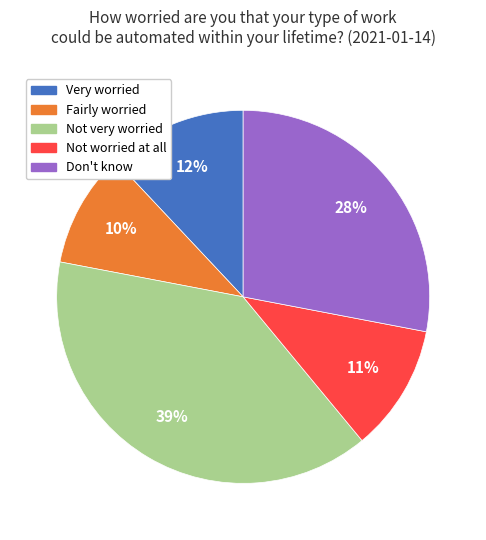

To the nearest percent, what percentage of the pie is Don't know?

28%